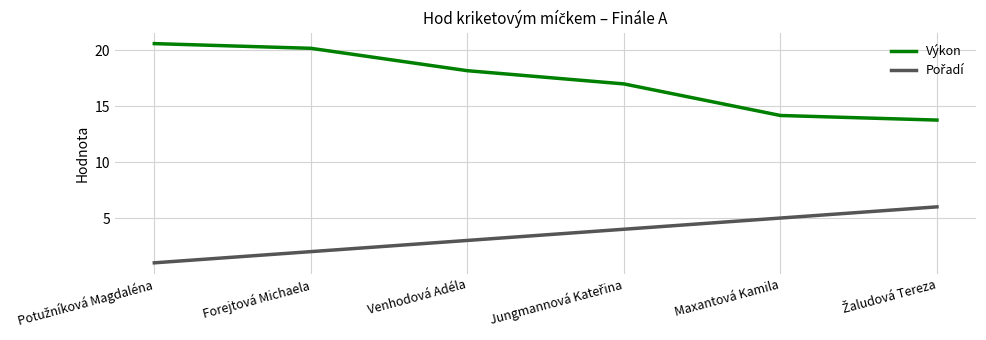

Which series has the largest total across all categories?

Výkon